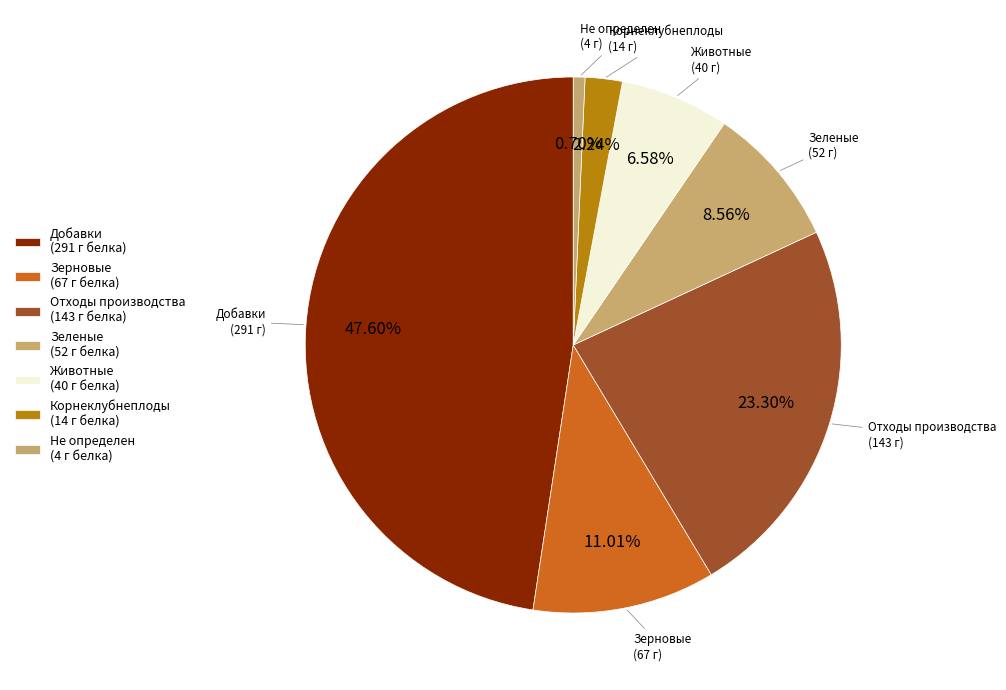

Rank the categories by value from highest to lowest.

Добавки (291 г белка), Отходы производства (143 г белка), Зерновые (67 г белка), Зеленые (52 г белка), Животные (40 г белка), Корнеклубнеплоды (14 г белка), Не определен (4 г белка)